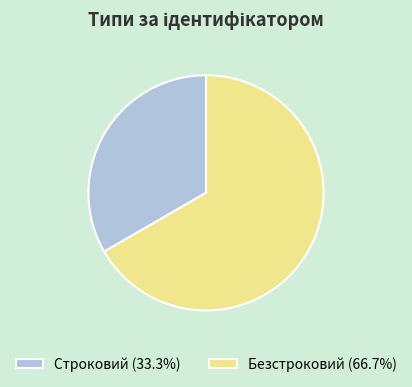

Is there a majority slice in this chart?

Yes